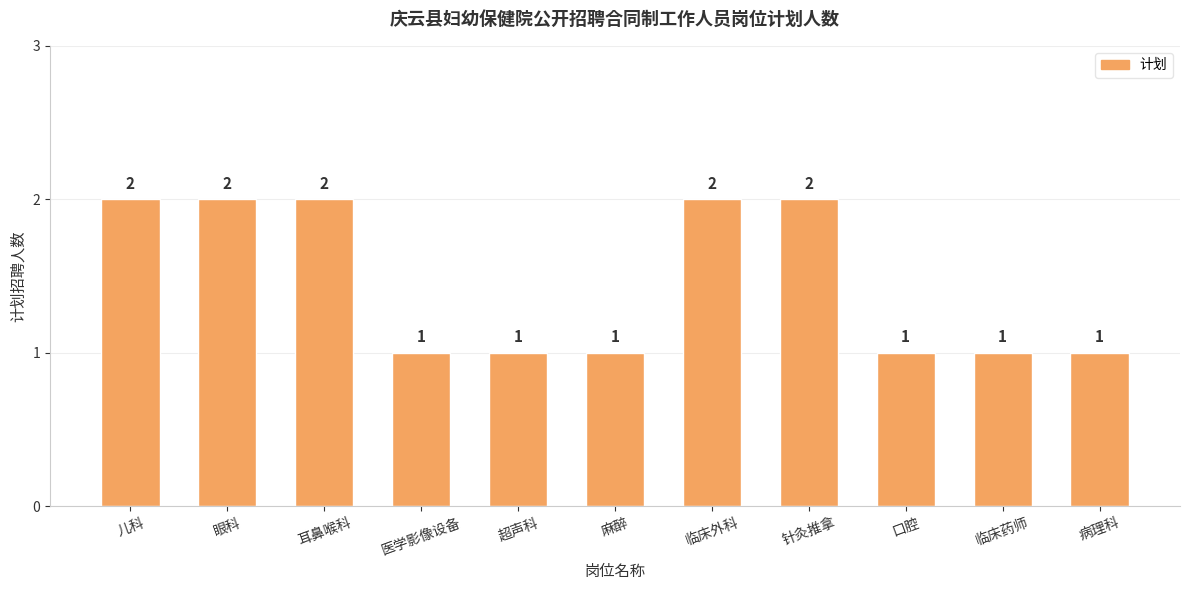

What is the value of the 5th bar from the left?

1